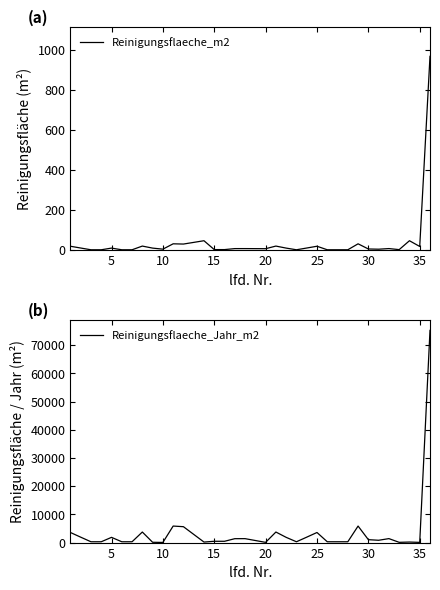

What is the average value of the Reinigungsflaeche_Jahr_m2 series?

3670.3